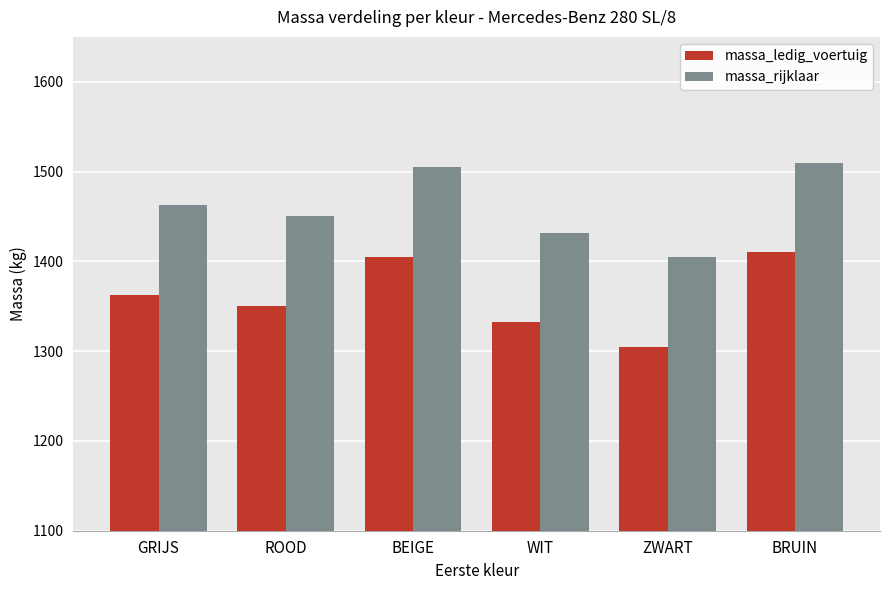

What is the spread (max minus min) of values at WIT?

100